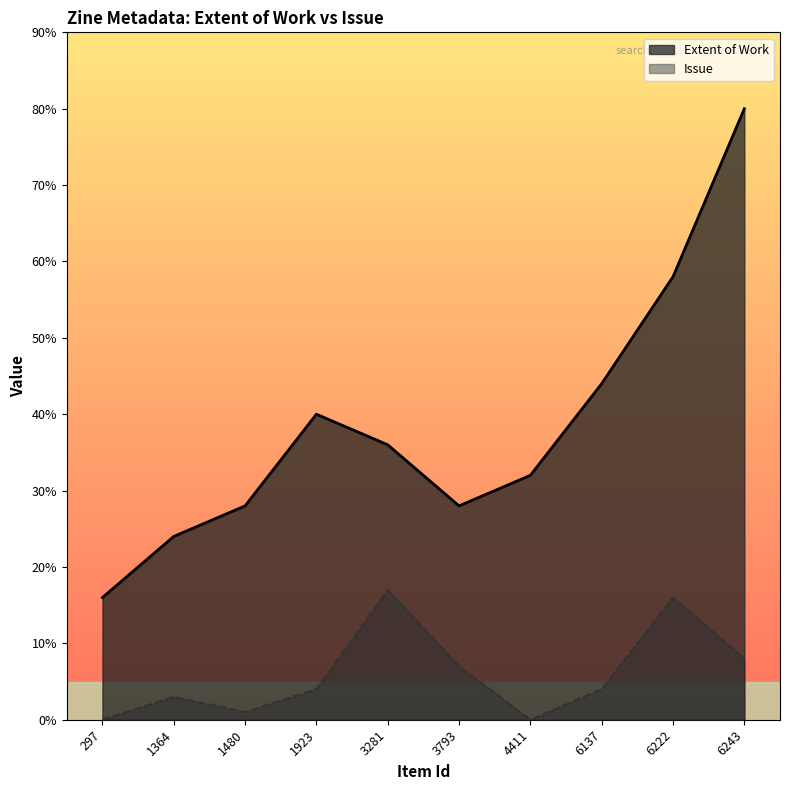

How many lines are shown in the chart?

2